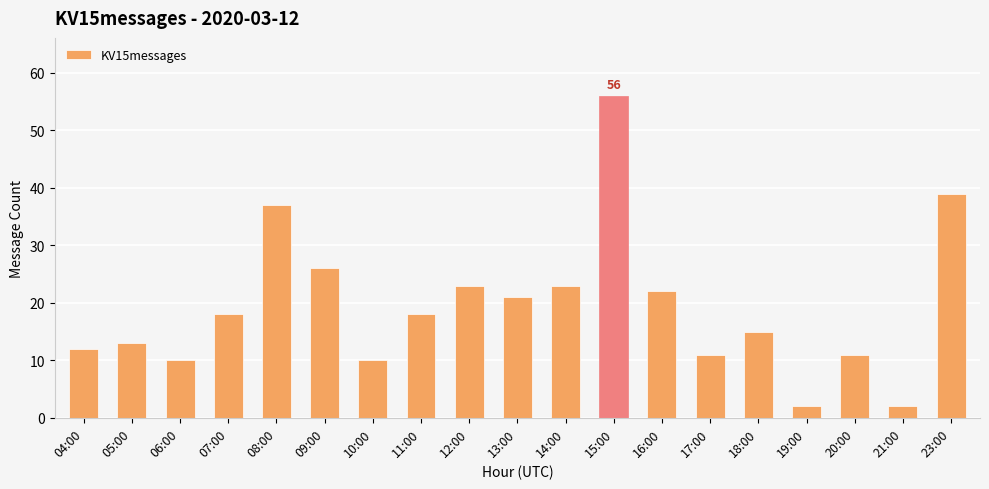

Is it true that the value at 10:00 is 18?

False